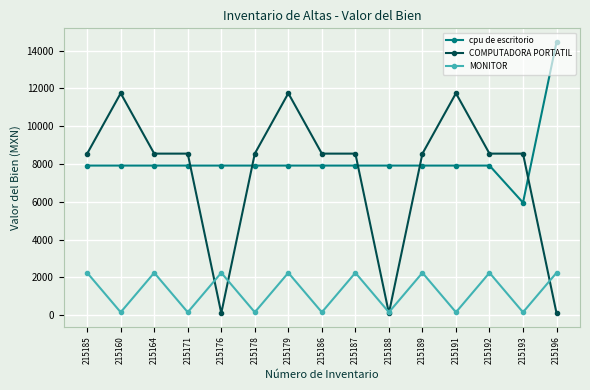

Where does the MONITOR series first go above 2239?

215185